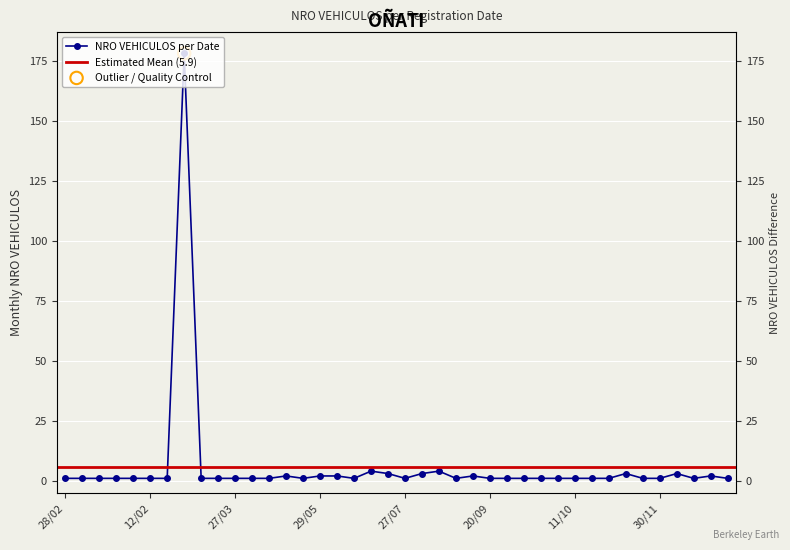

Between 27/04/2018 and 14/11/2018, which is larger?

27/04/2018